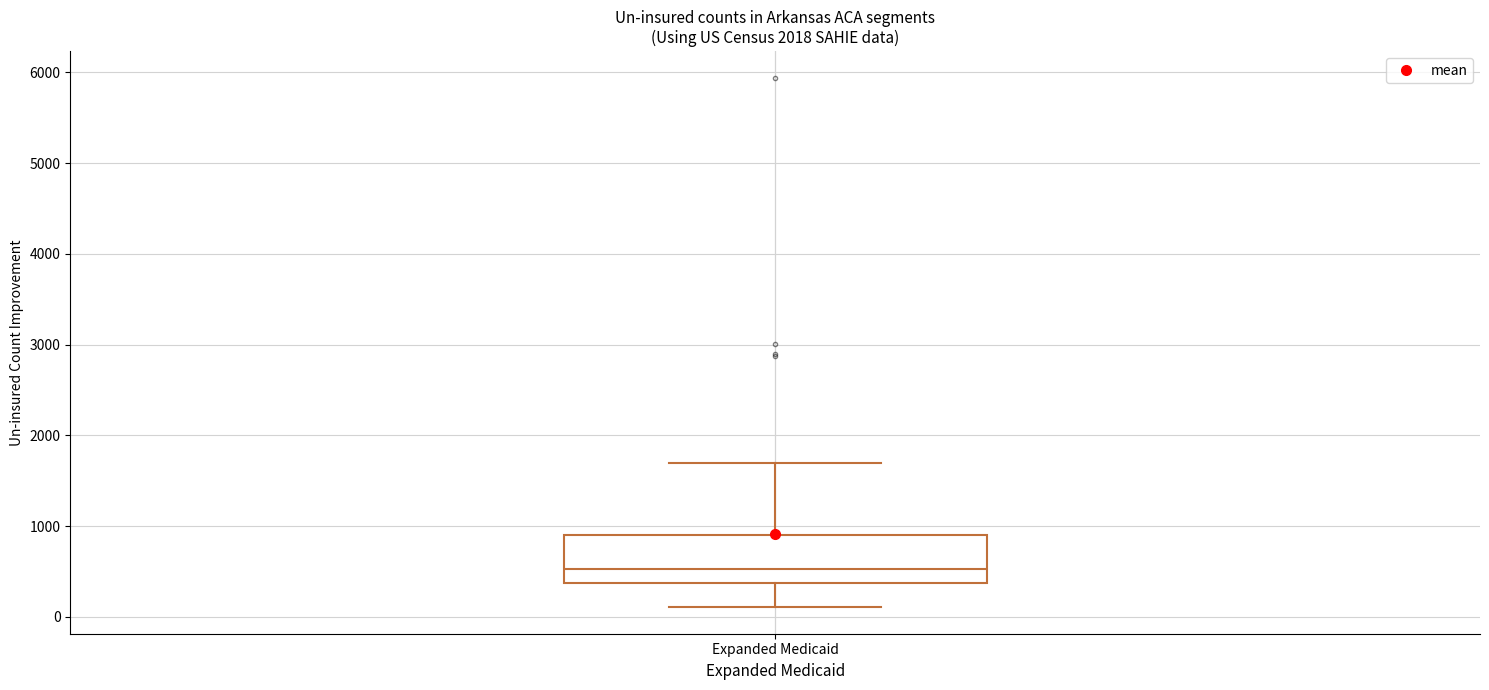

Read this box plot against the y-axis: the position of the median line, the range covered by the box, and the ends of both whiskers. The values are not printed on the chart, so give them approximately, as read against the axis.

median 500, box 400 to 900, whiskers 100 to 1700